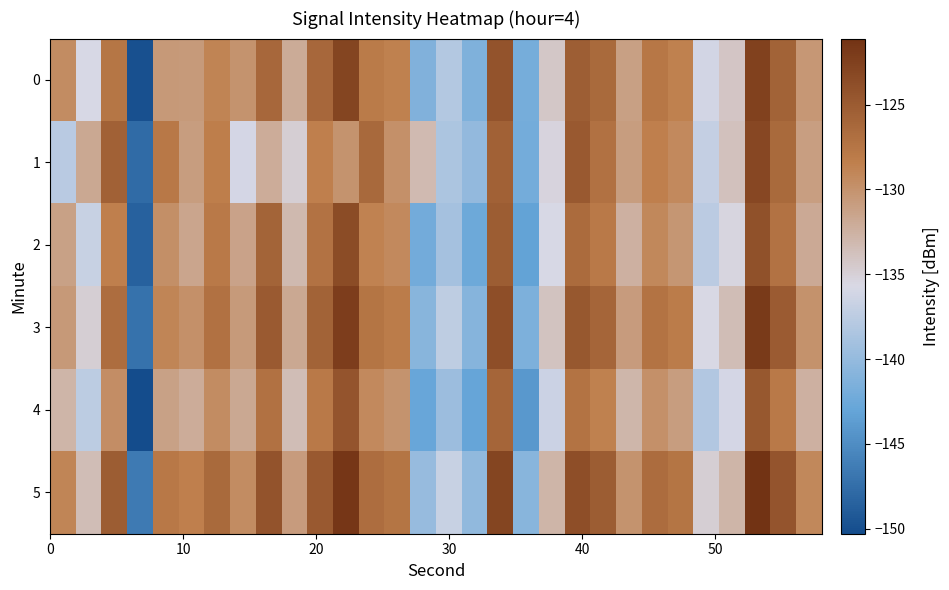

What is the minimum value shown in the chart?

-150.3